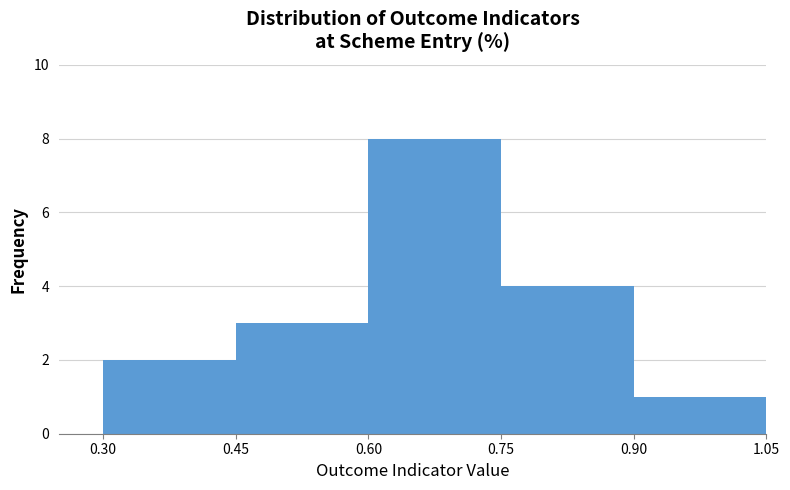

Reading left to right, list every bar in this chart as the range it spans on the x-axis followed by its height. The values are not printed on the chart, so give them approximately, as read against the axis.

0.30 to 0.45: 2
0.45 to 0.60: 3
0.60 to 0.75: 8
0.75 to 0.90: 4
0.90 to 1.05: 1